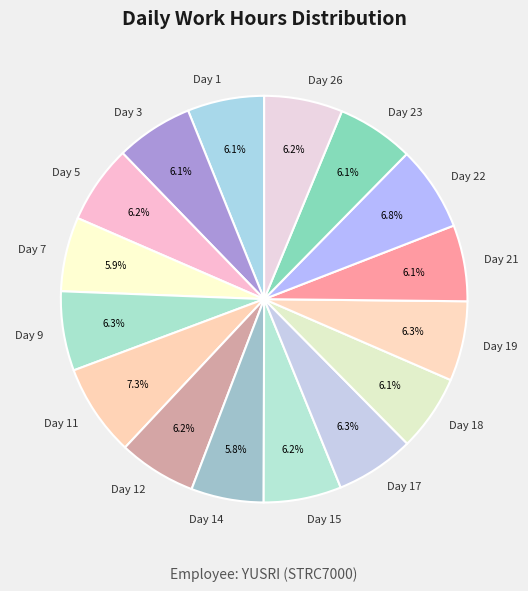

Does Day 23 represent more than half of the total?

No